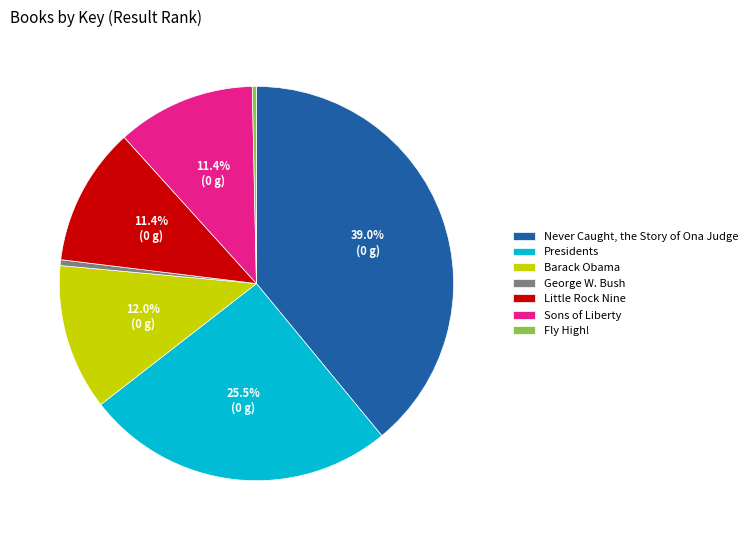

Count the number of slices in the pie.

7